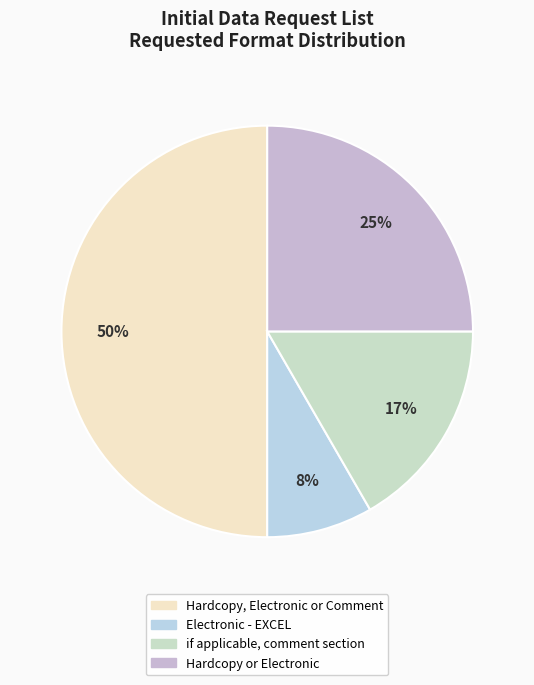

Is Hardcopy, Electronic or Comment the majority of the pie?

No